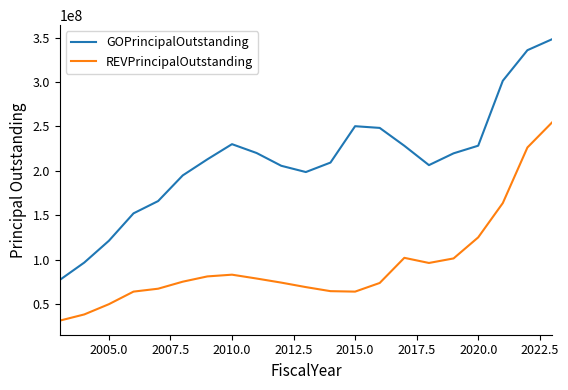

What is the difference between the maximum and minimum values in the REVPrincipalOutstanding series?

223310000.0